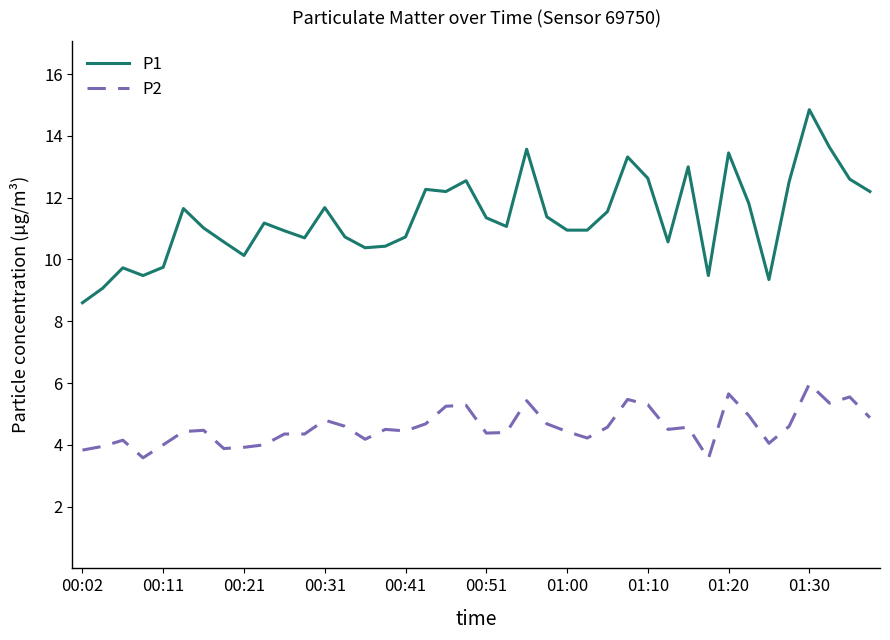

List the series in order of their peak value, lowest first.

P2, P1